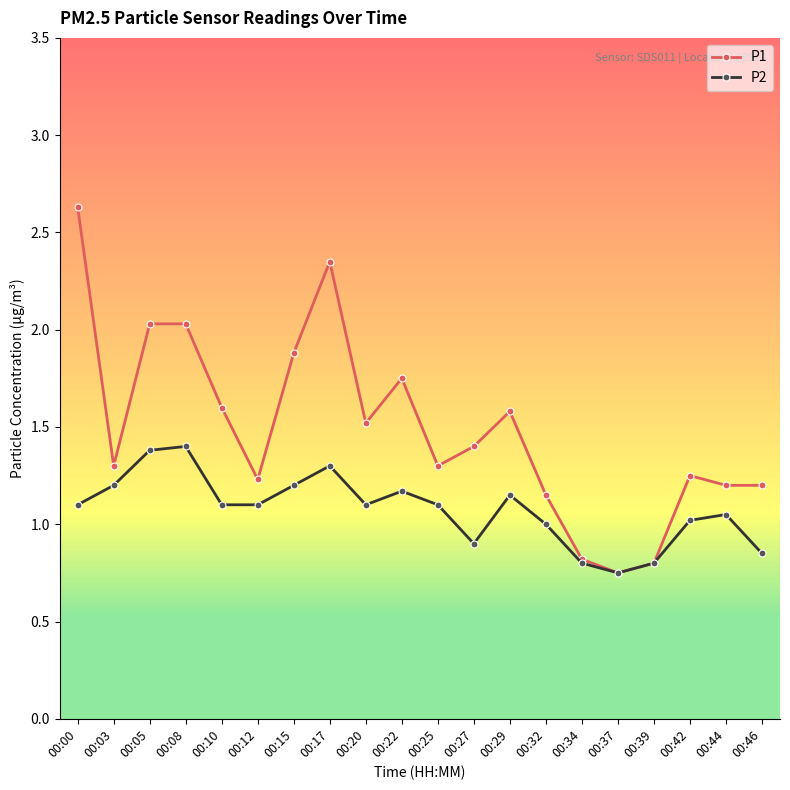

True or false: P2 has more than 0 interior local peaks.

True